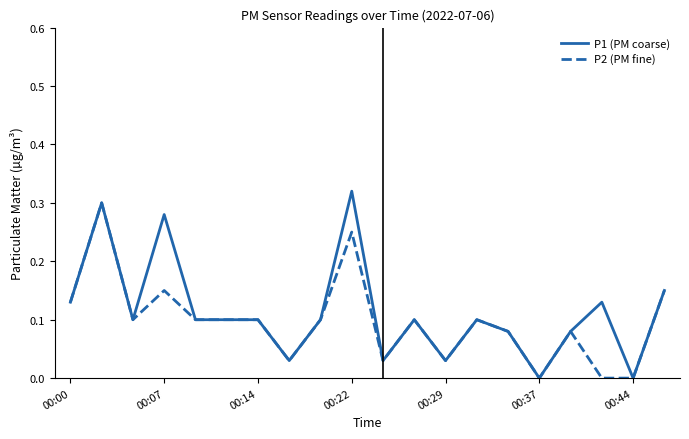

How many lines are shown in the chart?

2